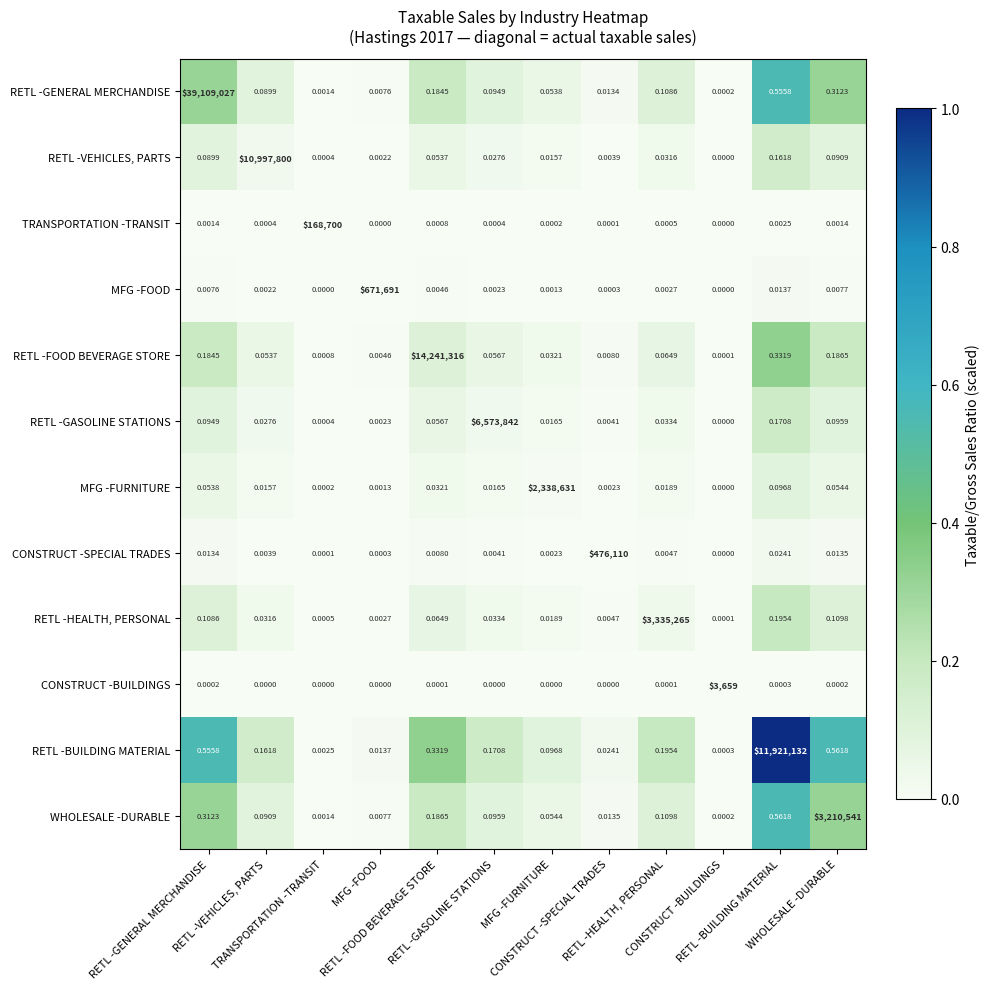

Between RETL -VEHICLES, PARTS and MFG -FOOD, which series saw the biggest shift?

RETL -VEHICLES, PARTS